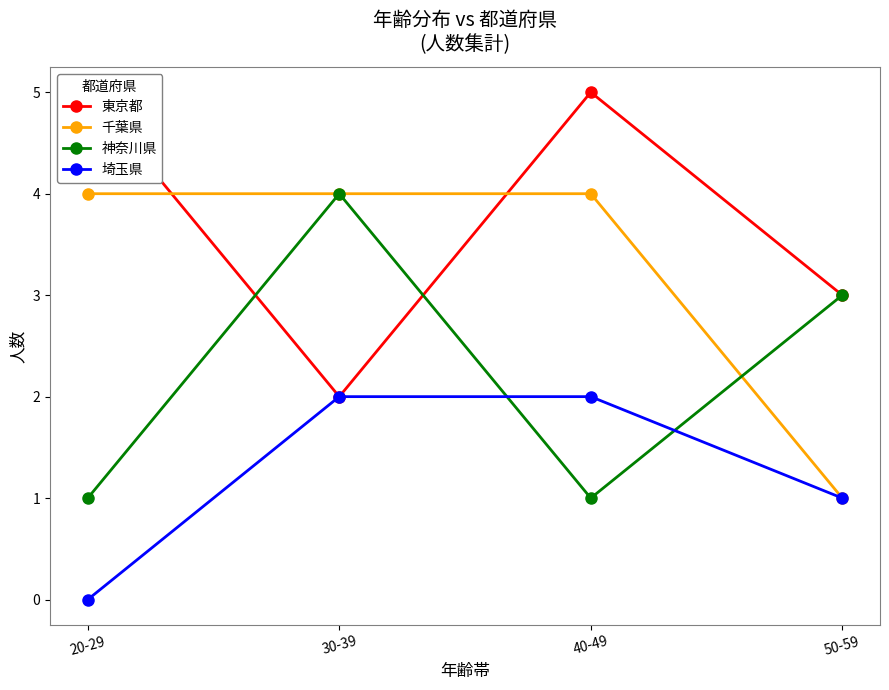

Between 20-29 and 40-49, which series saw the biggest shift?

埼玉県